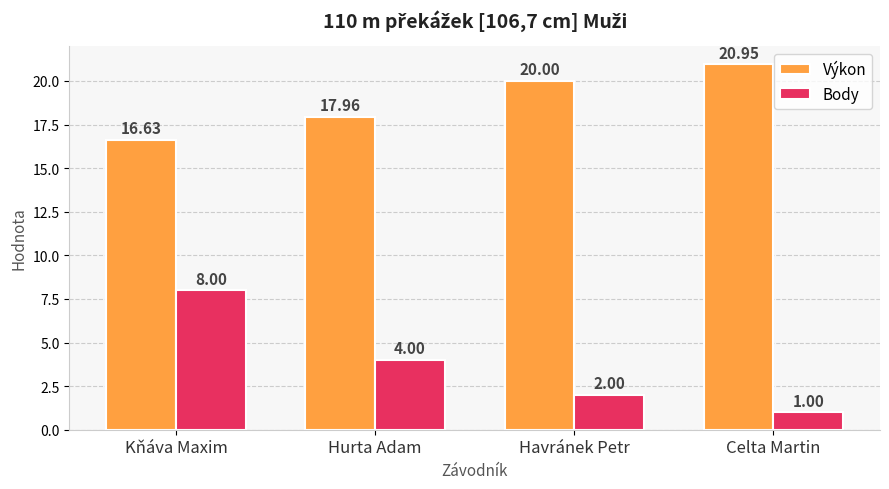

What is the sum of all Výkon values?

75.5